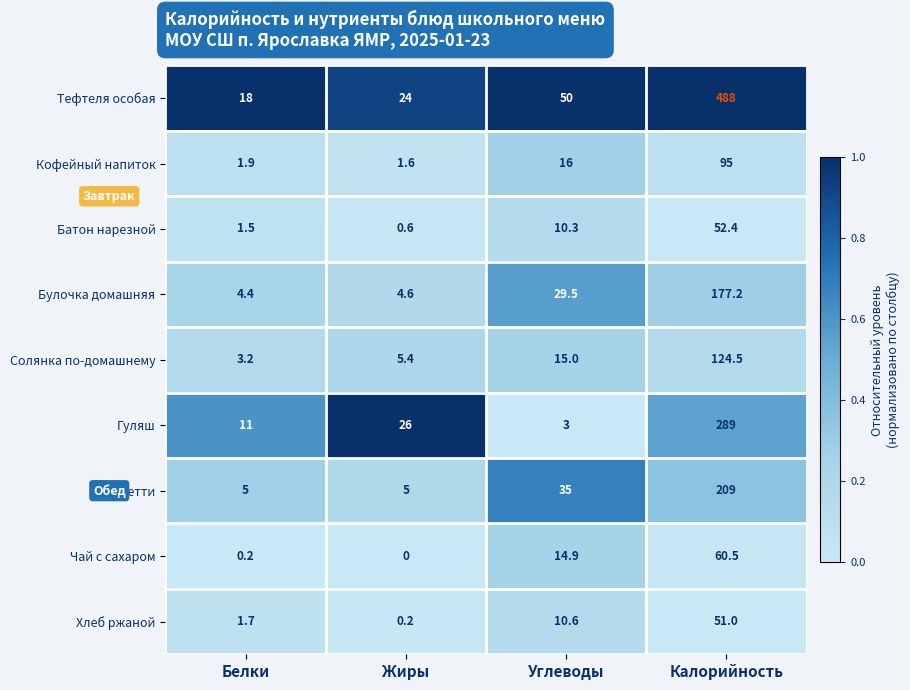

What is the total value across all series at Белки?

46.9